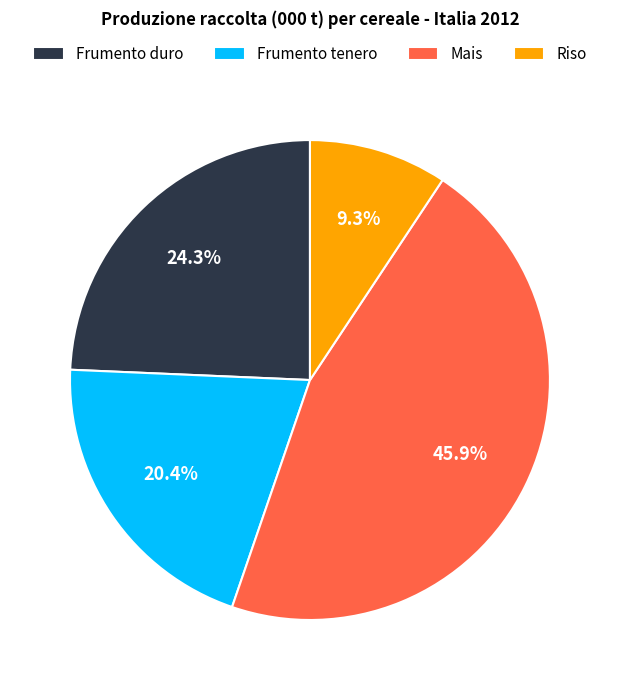

To the nearest percent, what is the combined percentage of Mais and Riso?

55%